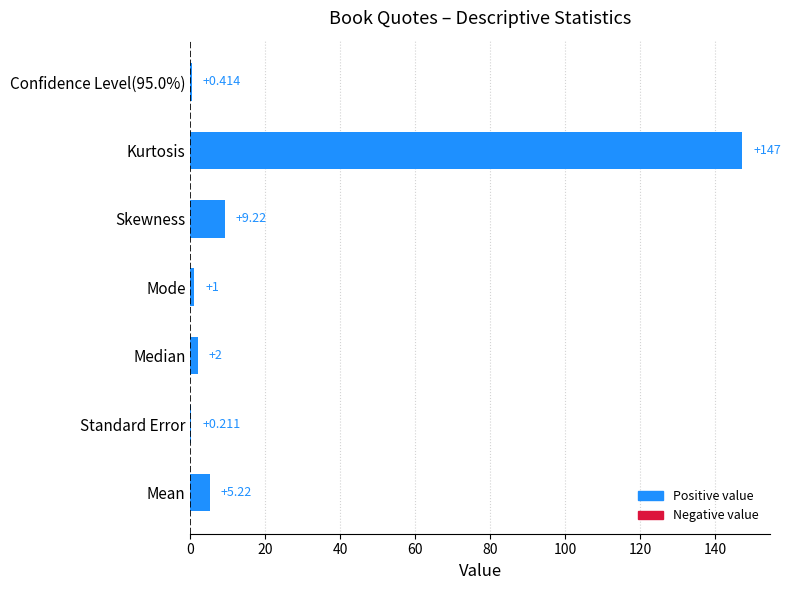

How many distinct data groups are displayed?

1